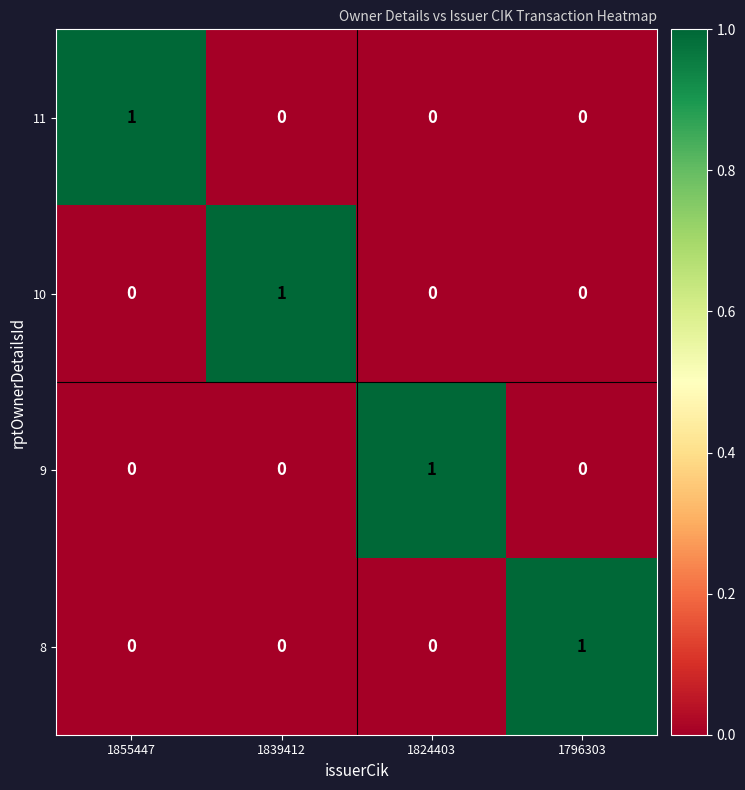

The value of 11 at 1839412 is 1. True or false?

False